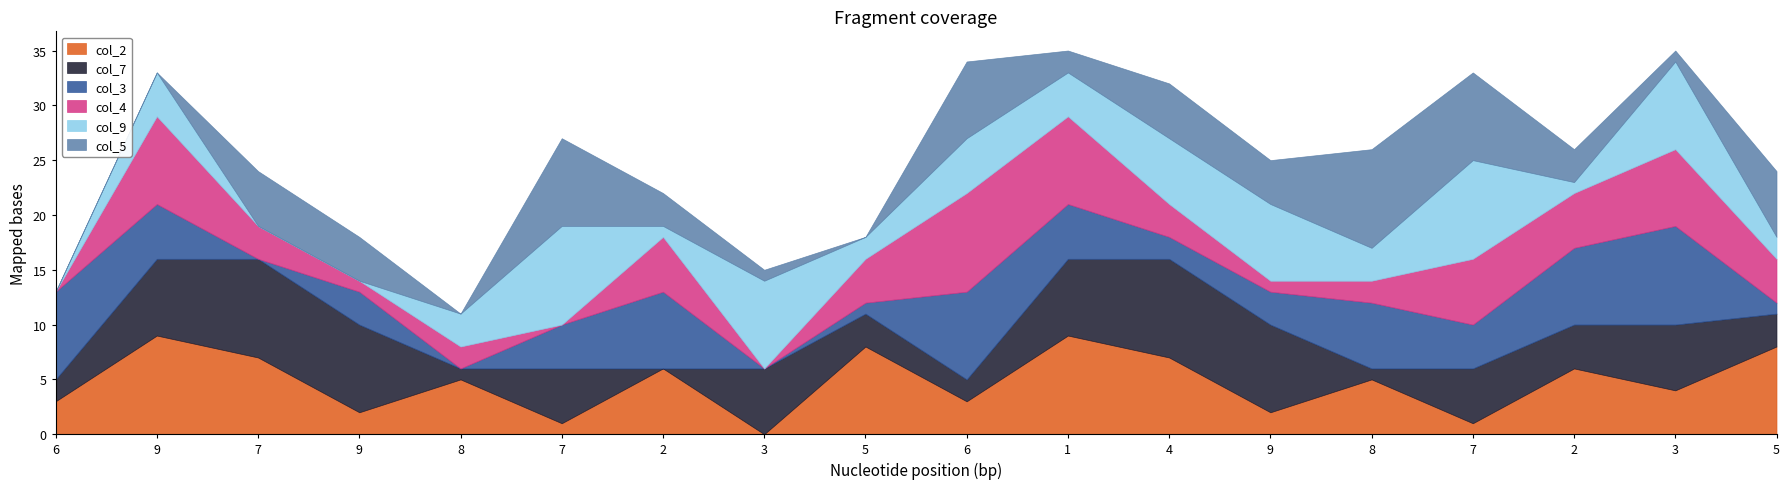

How many times do col_3 and col_2 cross each other?

8